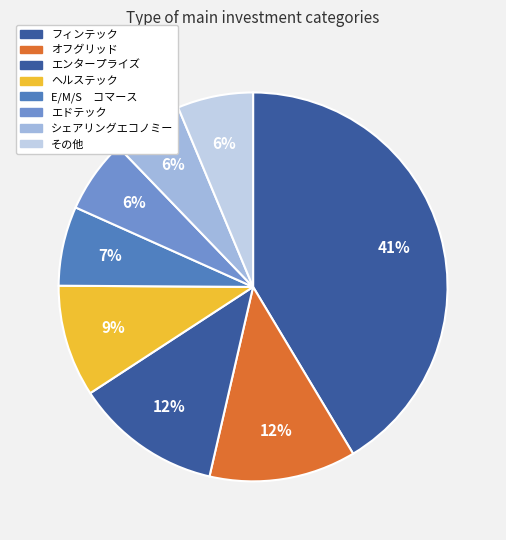

Is there a majority slice in this chart?

No